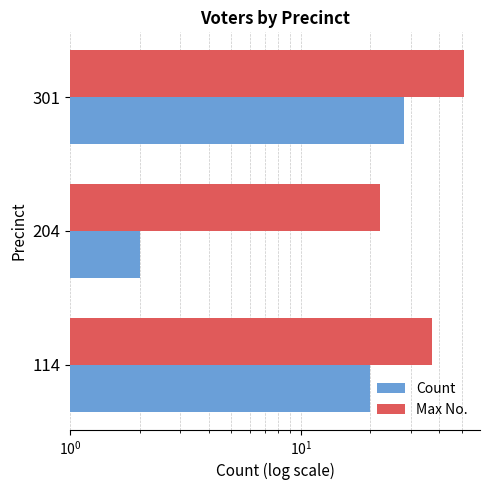

List the series in order of their peak value, highest first.

Max No., Count